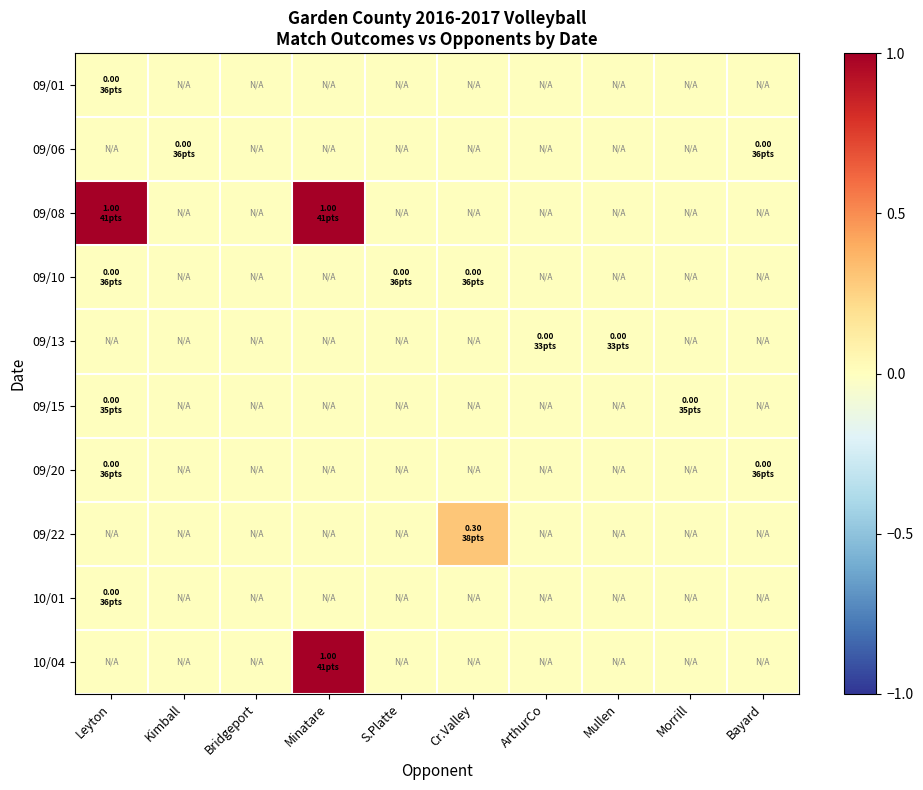

Reading left to right, list all the values displayed in this chart.

09/01: Leyton=0.0	Kimball=0.0	Bridgeport=0.0	Minatare=0.0	S.Platte=0.0	Cr.Valley=0.0	ArthurCo=0.0	Mullen=0.0	Morrill=0.0	Bayard=0.0
09/06: Leyton=0.0	Kimball=0.0	Bridgeport=0.0	Minatare=0.0	S.Platte=0.0	Cr.Valley=0.0	ArthurCo=0.0	Mullen=0.0	Morrill=0.0	Bayard=0.0
09/08: Leyton=1.0	Kimball=0.0	Bridgeport=0.0	Minatare=1.0	S.Platte=0.0	Cr.Valley=0.0	ArthurCo=0.0	Mullen=0.0	Morrill=0.0	Bayard=0.0
09/10: Leyton=0.0	Kimball=0.0	Bridgeport=0.0	Minatare=0.0	S.Platte=0.0	Cr.Valley=0.0	ArthurCo=0.0	Mullen=0.0	Morrill=0.0	Bayard=0.0
09/13: Leyton=0.0	Kimball=0.0	Bridgeport=0.0	Minatare=0.0	S.Platte=0.0	Cr.Valley=0.0	ArthurCo=0.0	Mullen=0.0	Morrill=0.0	Bayard=0.0
09/15: Leyton=0.0	Kimball=0.0	Bridgeport=0.0	Minatare=0.0	S.Platte=0.0	Cr.Valley=0.0	ArthurCo=0.0	Mullen=0.0	Morrill=0.0	Bayard=0.0
09/20: Leyton=0.0	Kimball=0.0	Bridgeport=0.0	Minatare=0.0	S.Platte=0.0	Cr.Valley=0.0	ArthurCo=0.0	Mullen=0.0	Morrill=0.0	Bayard=0.0
09/22: Leyton=0.0	Kimball=0.0	Bridgeport=0.0	Minatare=0.0	S.Platte=0.0	Cr.Valley=0.3	ArthurCo=0.0	Mullen=0.0	Morrill=0.0	Bayard=0.0
10/01: Leyton=0.0	Kimball=0.0	Bridgeport=0.0	Minatare=0.0	S.Platte=0.0	Cr.Valley=0.0	ArthurCo=0.0	Mullen=0.0	Morrill=0.0	Bayard=0.0
10/04: Leyton=0.0	Kimball=0.0	Bridgeport=0.0	Minatare=1.0	S.Platte=0.0	Cr.Valley=0.0	ArthurCo=0.0	Mullen=0.0	Morrill=0.0	Bayard=0.0